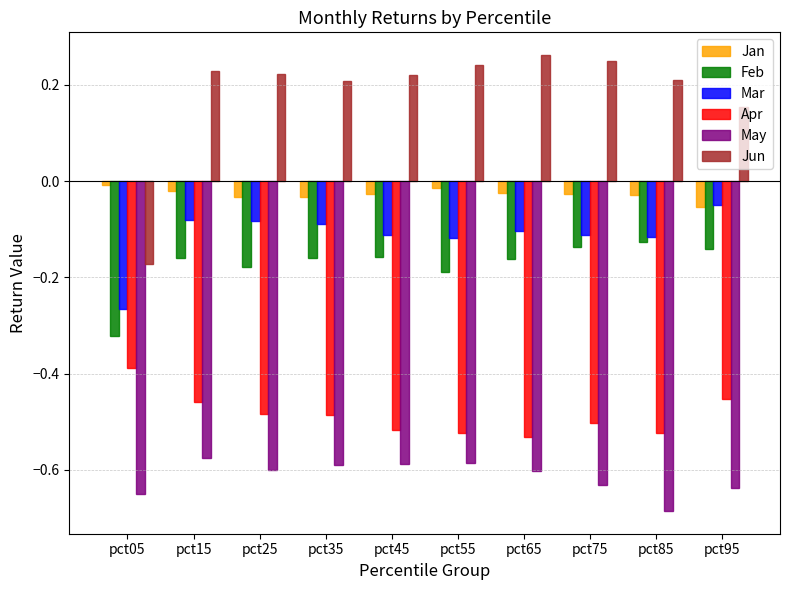

How many bars are there in total?

60